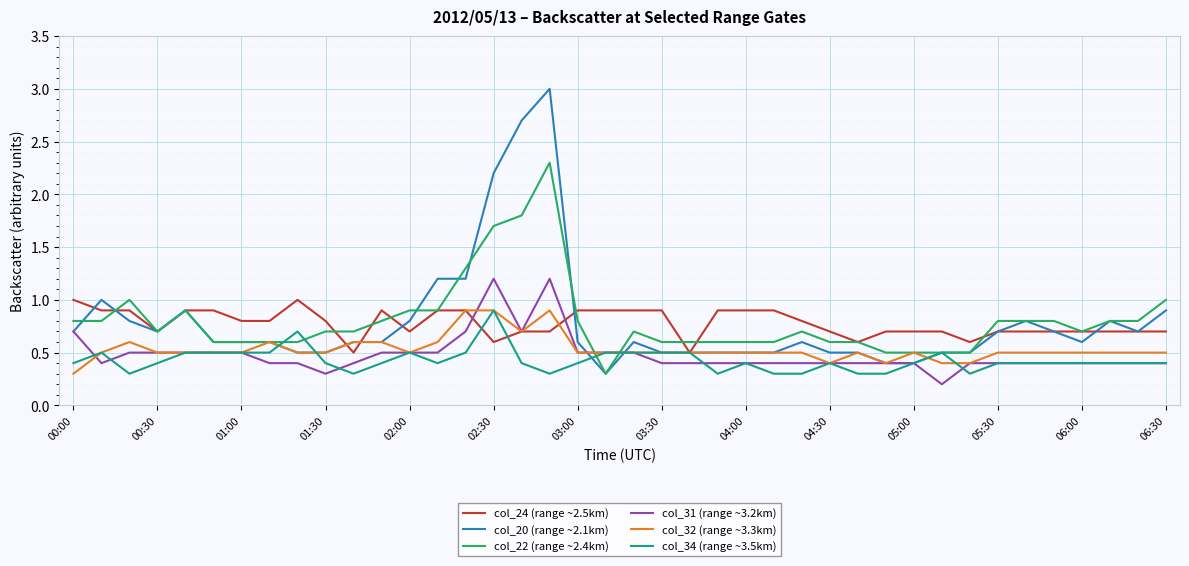

True or false: col_31 (range ~3.2km) and col_34 (range ~3.5km) cross at least once.

True